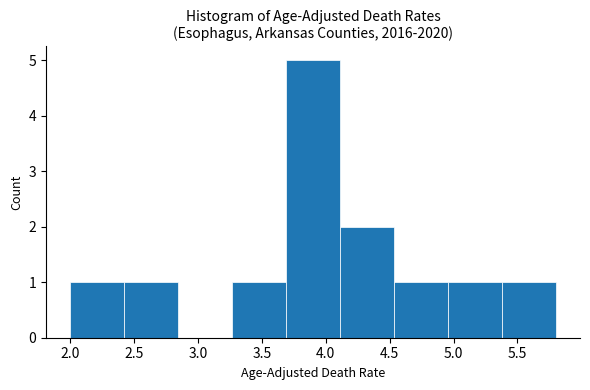

Reading left to right, list every bar in this chart as the range it spans on the x-axis followed by its height. Neither the bar edges nor the heights are printed on the chart, so give them approximately, as read against the axes.

2.00 to 2.40: 1
2.40 to 2.85: 1
2.85 to 3.25: 0
3.25 to 3.70: 1
3.70 to 4.10: 5
4.10 to 4.55: 2
4.55 to 4.95: 1
4.95 to 5.40: 1
5.40 to 5.80: 1